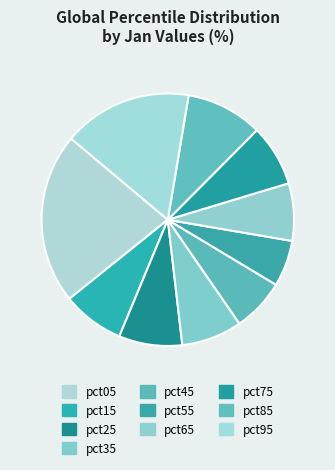

Which slice is the largest?

pct05